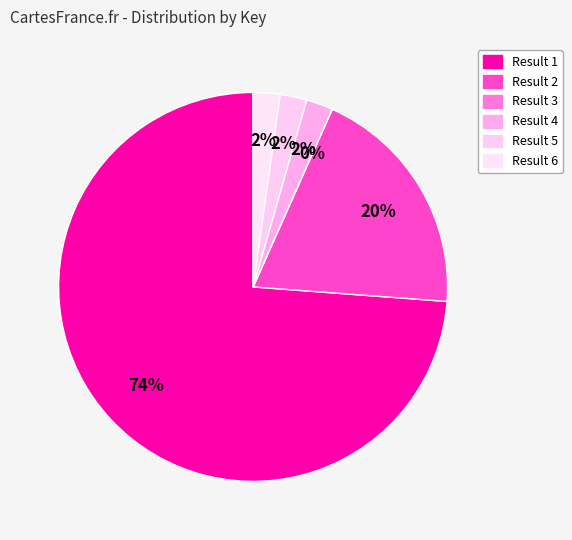

To the nearest percent, what is the difference between the largest and smallest slice percentages?

74%